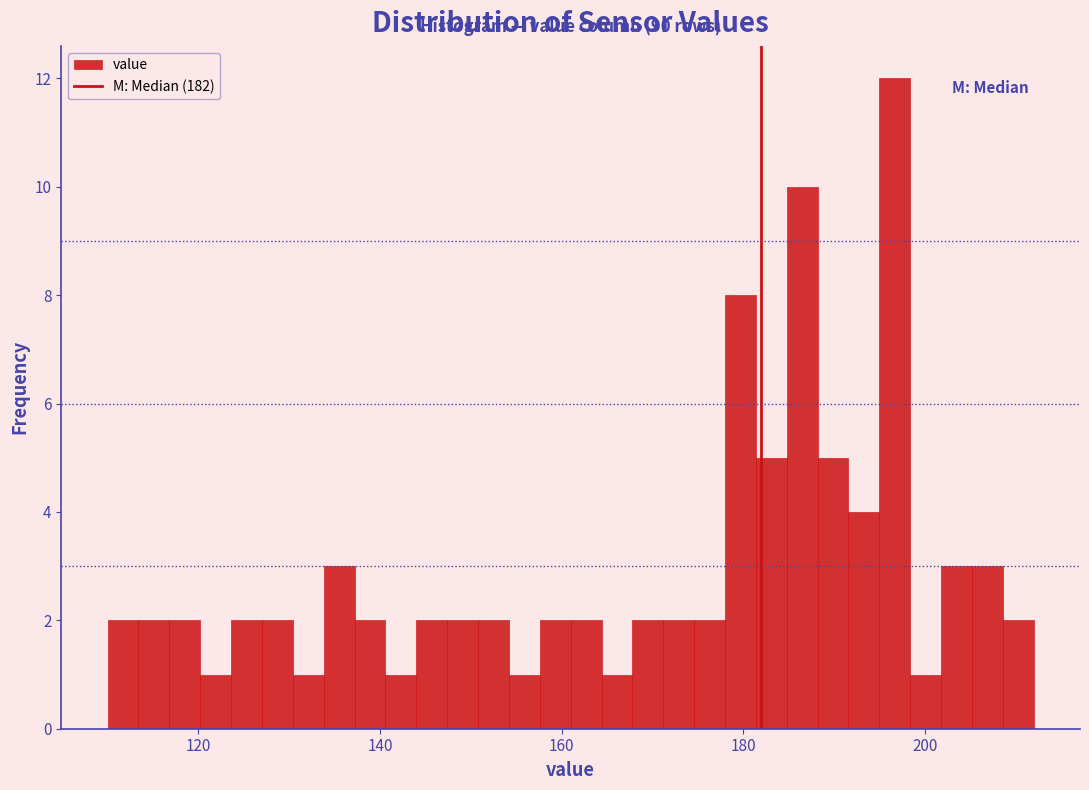

Around what value on the x-axis is the tallest bar? Give the approximate position of its centre, as read against the axis.

196